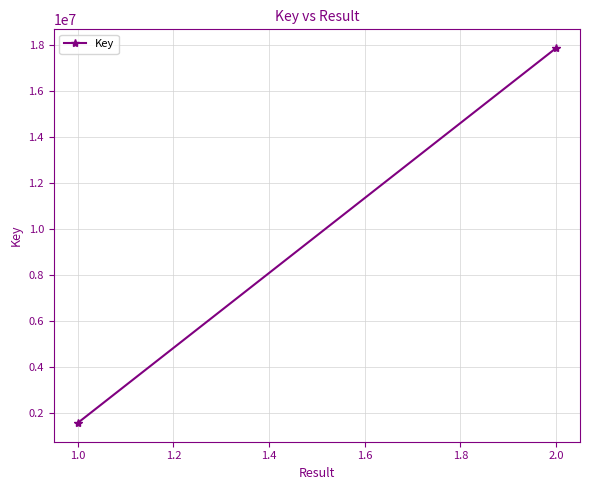

Is it true that the value at 1.0 is 1565284?

True